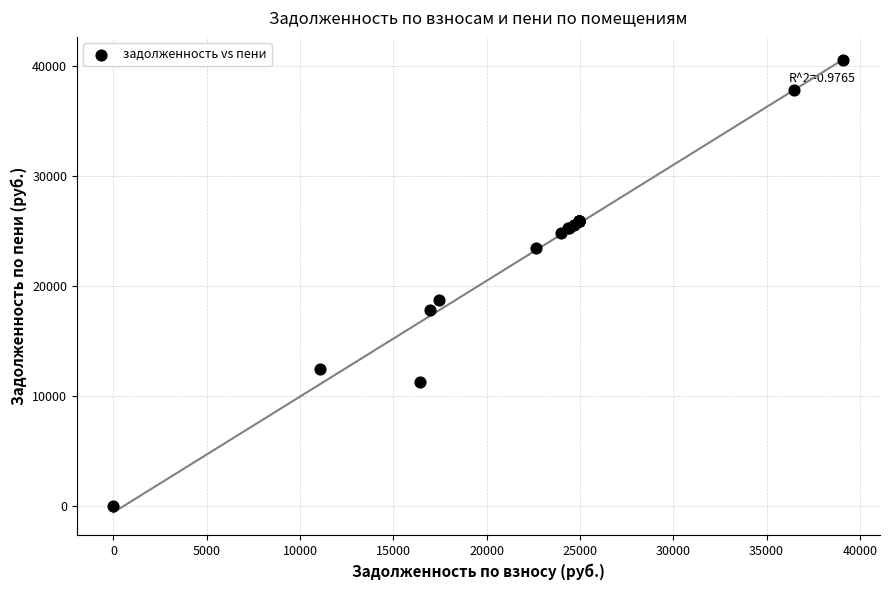

What Y value in the scatter plot is closest to 20243?

18747.4